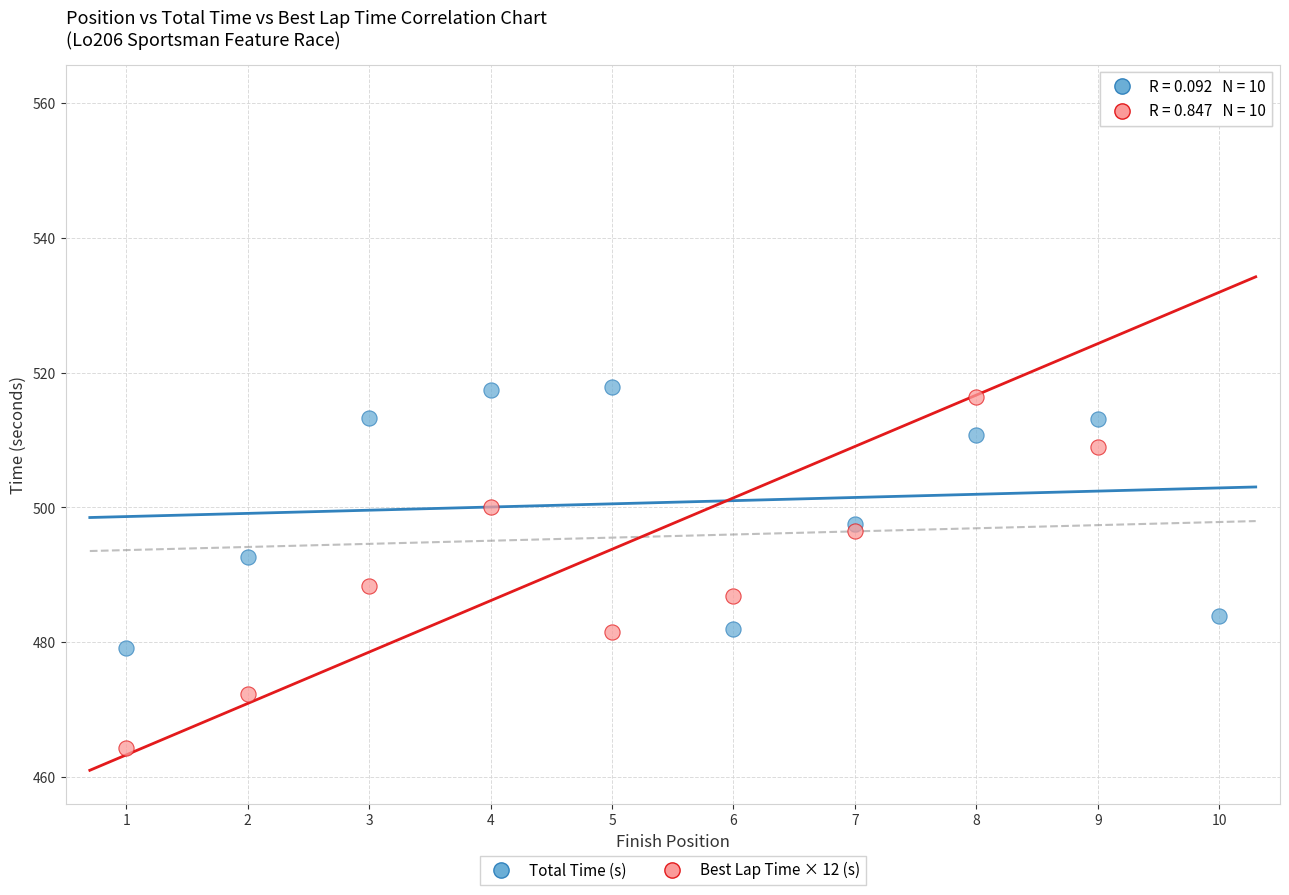

Which series has the largest Y range (max minus min)?

Best Lap Time × 12 (s)